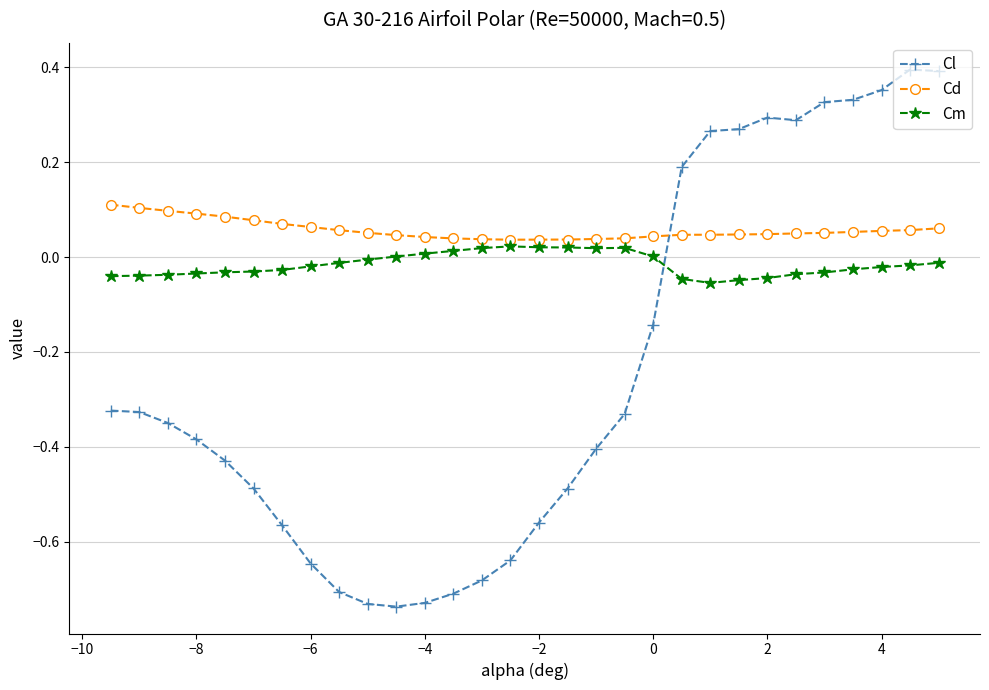

What is the sum of all Cm values?

-0.5